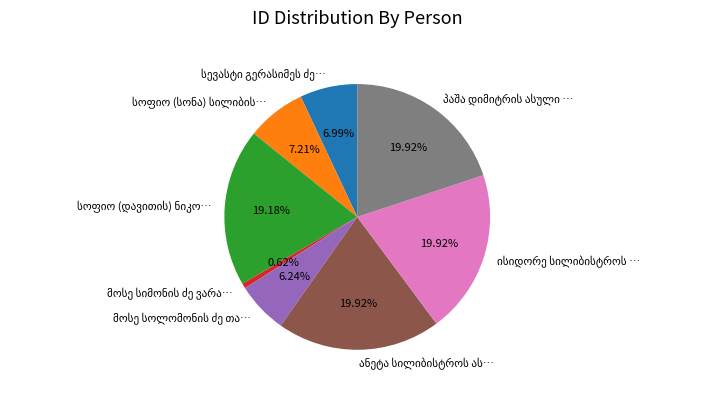

Does any single category account for the majority?

No